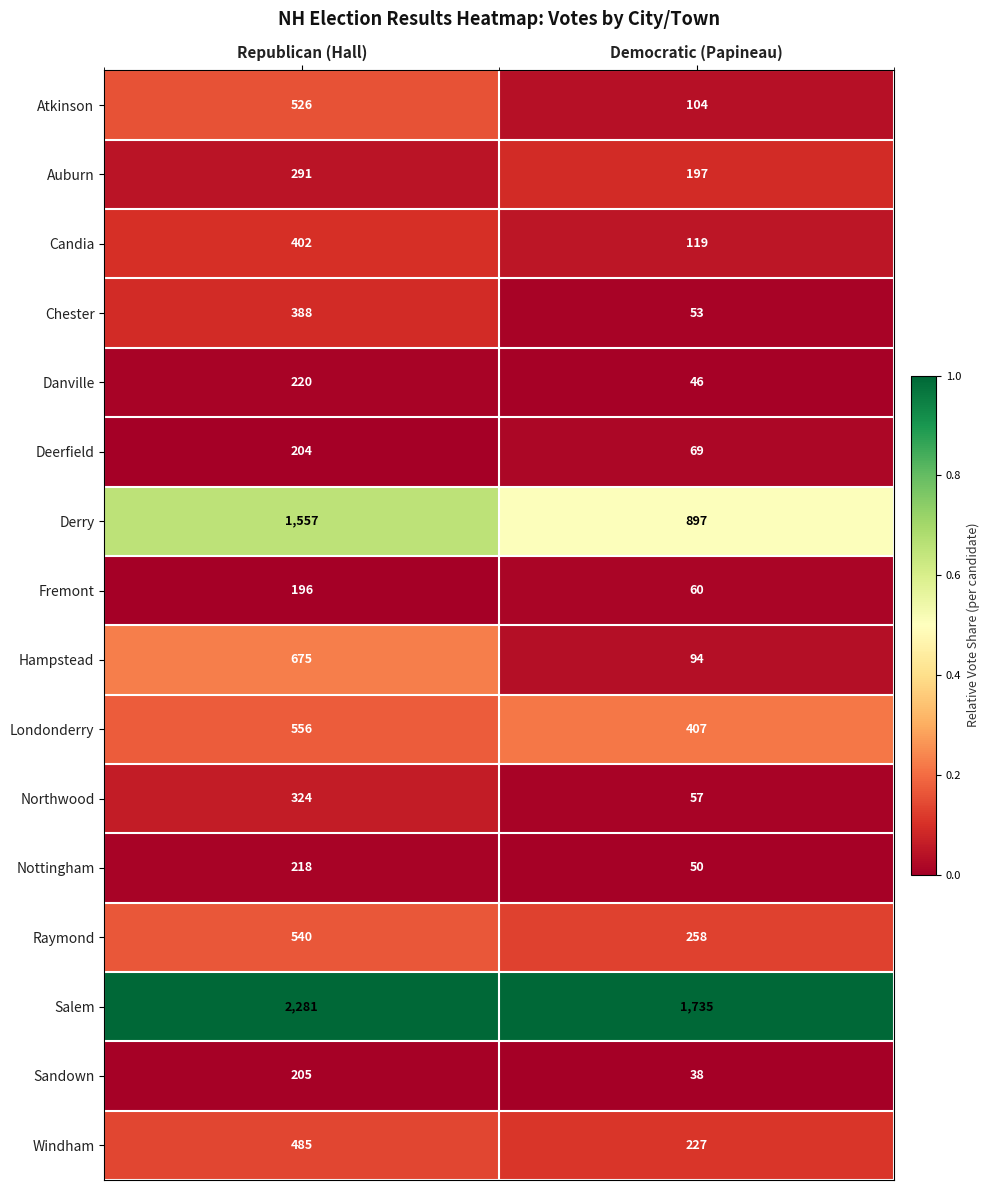

Which series has the largest total across all categories?

Salem